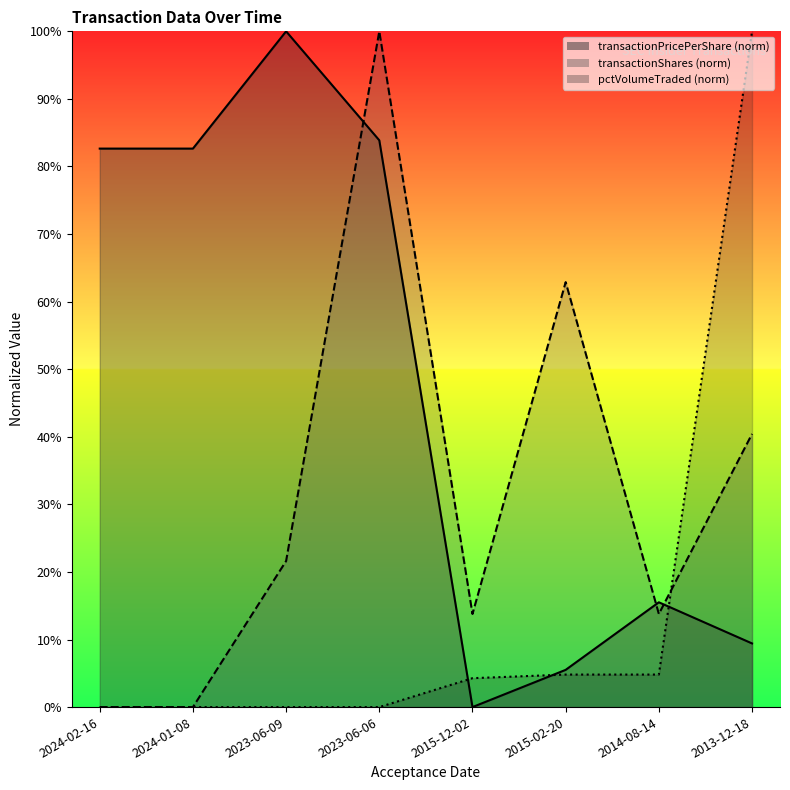

How many data points in pctVolumeTraded are above 4?

4